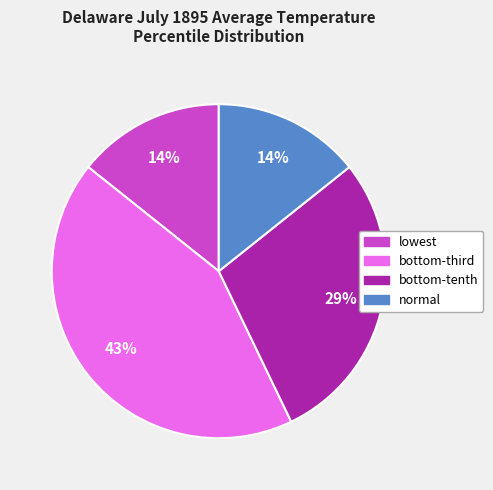

To the nearest percent, what is the difference between the largest and smallest slice percentages?

29%